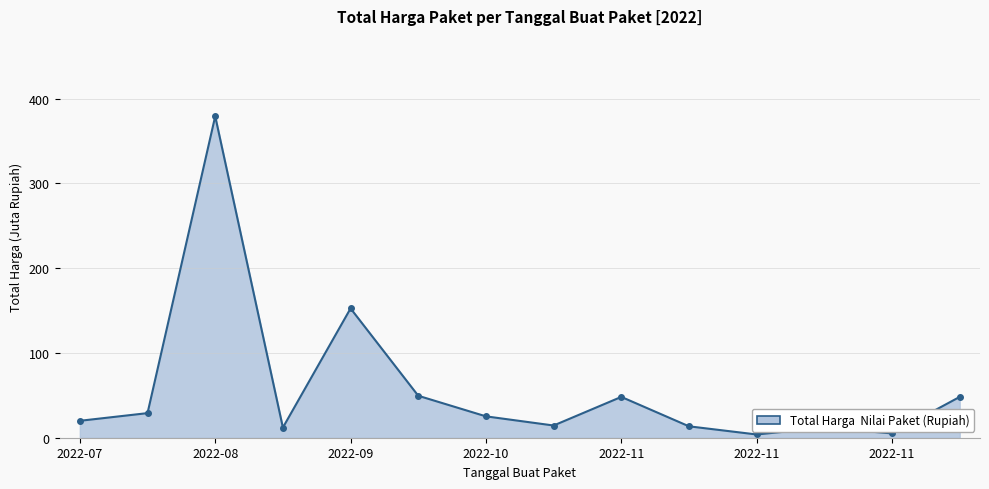

True or false: there are more than 1 points higher than both neighbors.

True